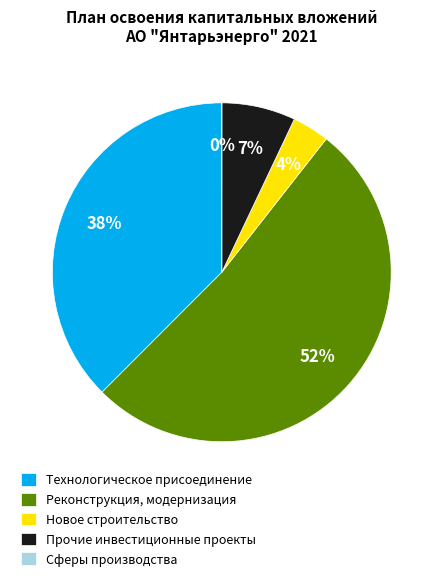

The Новое строительство slice represents 11% of the pie. True or false?

False